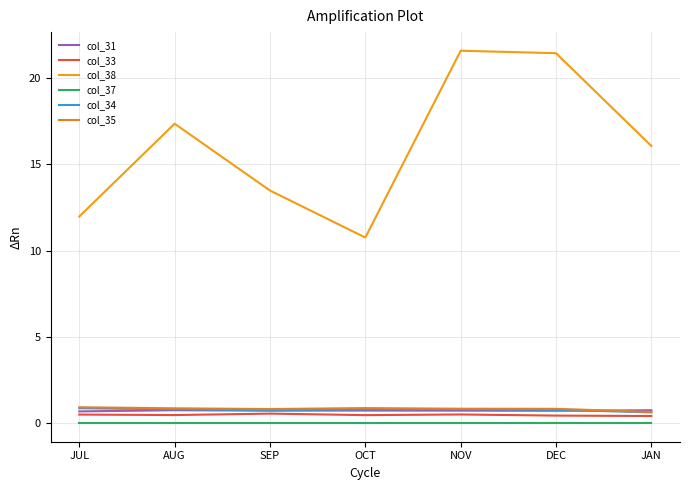

Which series has the largest total across all categories?

col_38